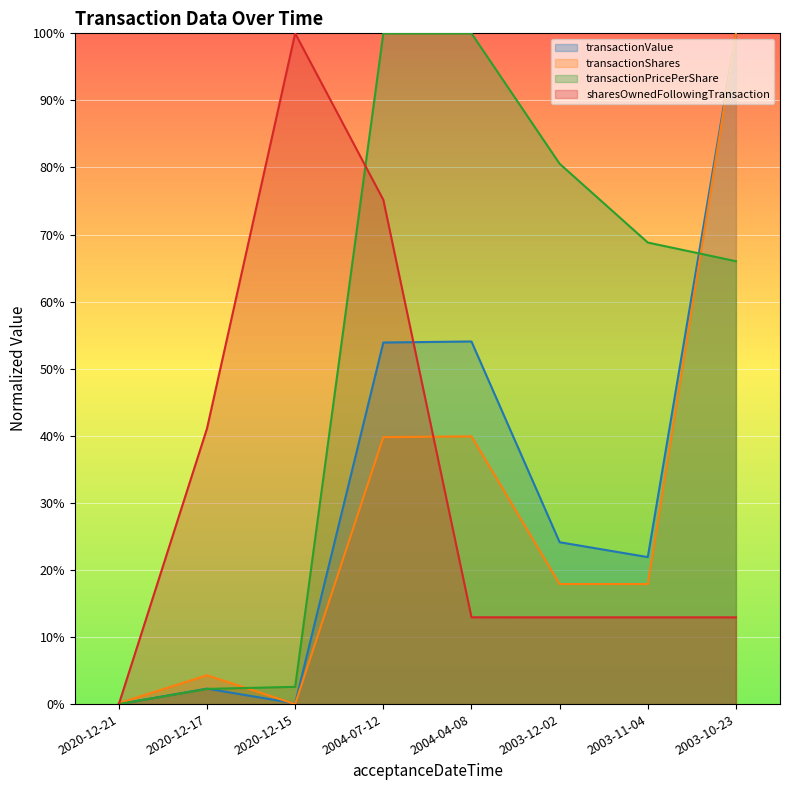

At which category is the sum across all series the highest?

2003-10-23